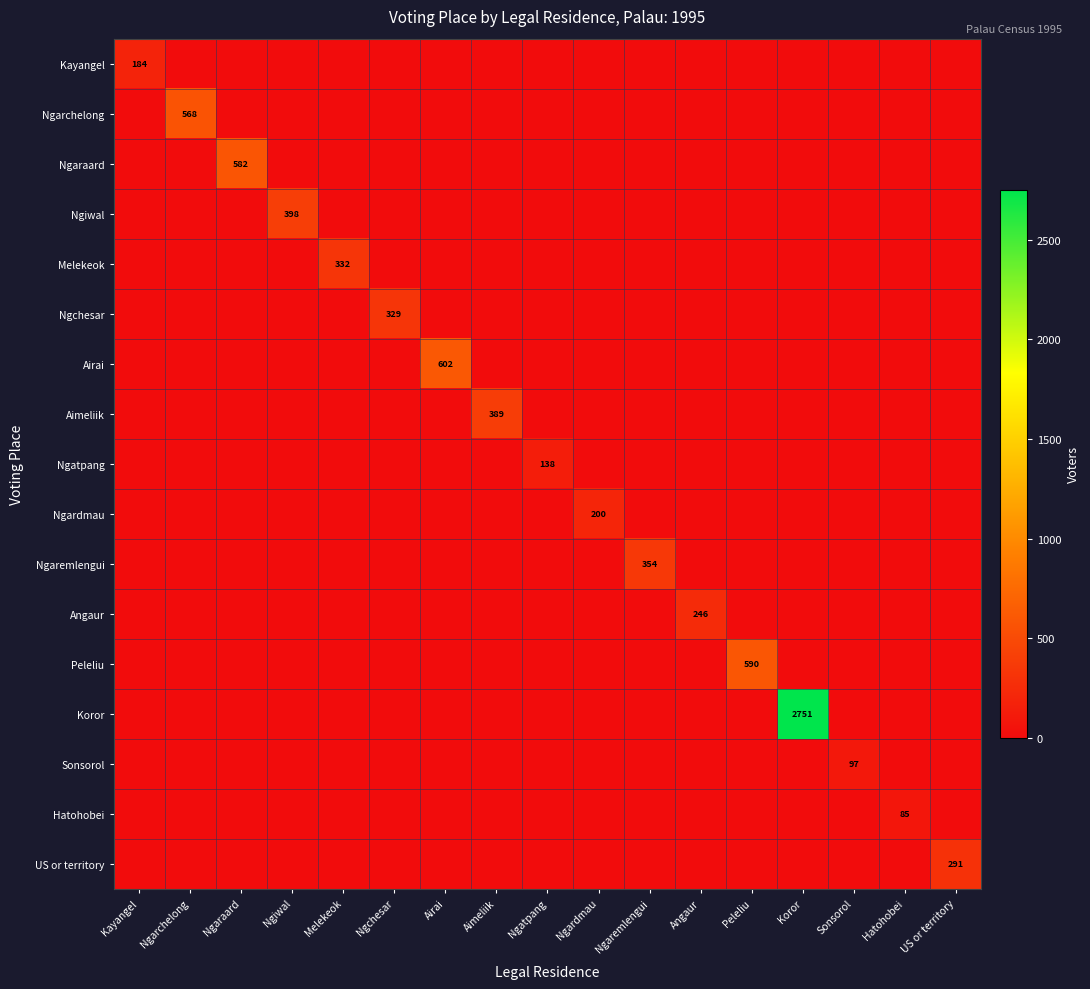

True or false: Ngiwal has a value of 216 at Hatohobei.

False